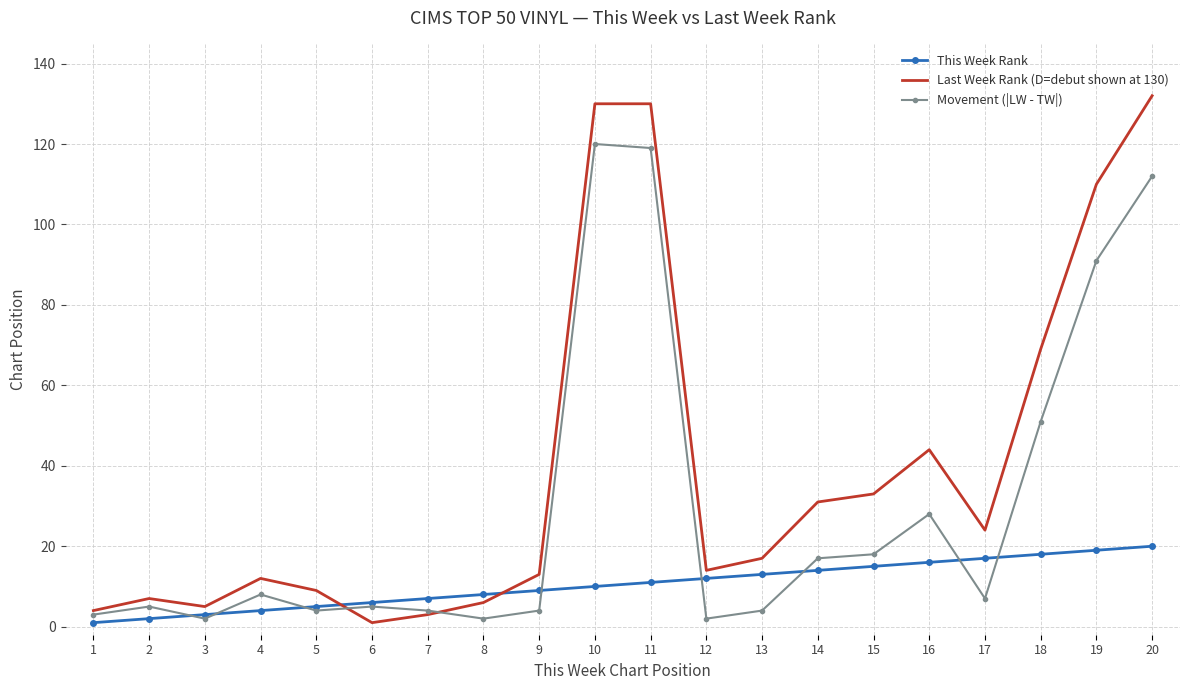

Reading left to right, list all the values displayed in this chart.

This Week Rank: 1=1	2=2	3=3	4=4	5=5	6=6	7=7	8=8	9=9	10=10	11=11	12=12	13=13	14=14	15=15	16=16	17=17	18=18	19=19	20=20
Last Week Rank (D=debut shown at 130): 1=4	2=7	3=5	4=12	5=9	6=1	7=3	8=6	9=13	10=130	11=130	12=14	13=17	14=31	15=33	16=44	17=24	18=69	19=110	20=132
Movement (|LW - TW|): 1=3	2=5	3=2	4=8	5=4	6=5	7=4	8=2	9=4	10=120	11=119	12=2	13=4	14=17	15=18	16=28	17=7	18=51	19=91	20=112